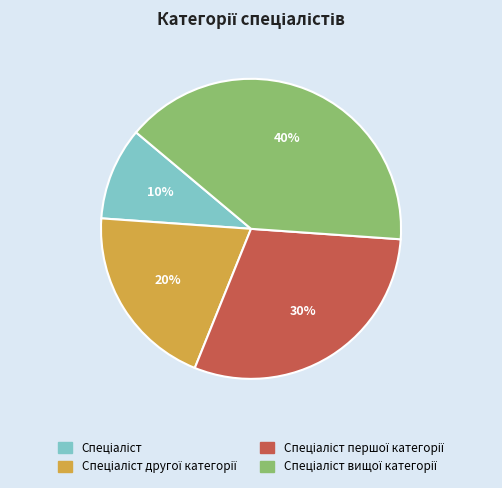

Is there any slice that represents more than half of the pie?

No